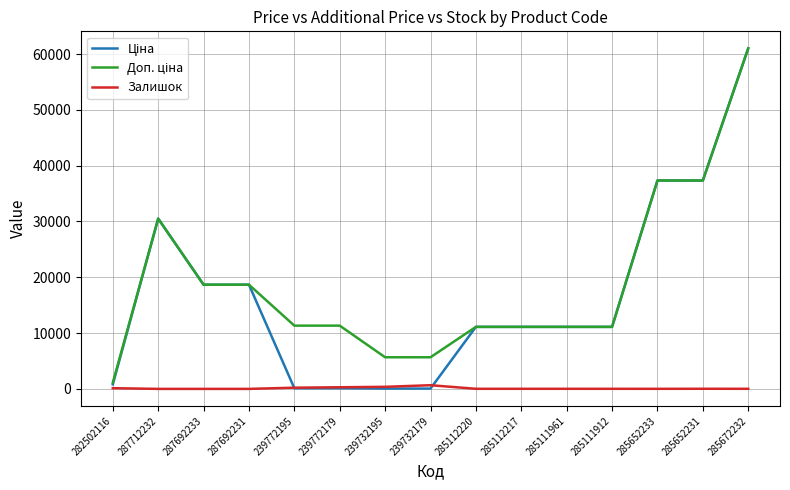

What is the greatest value displayed?

61024.7